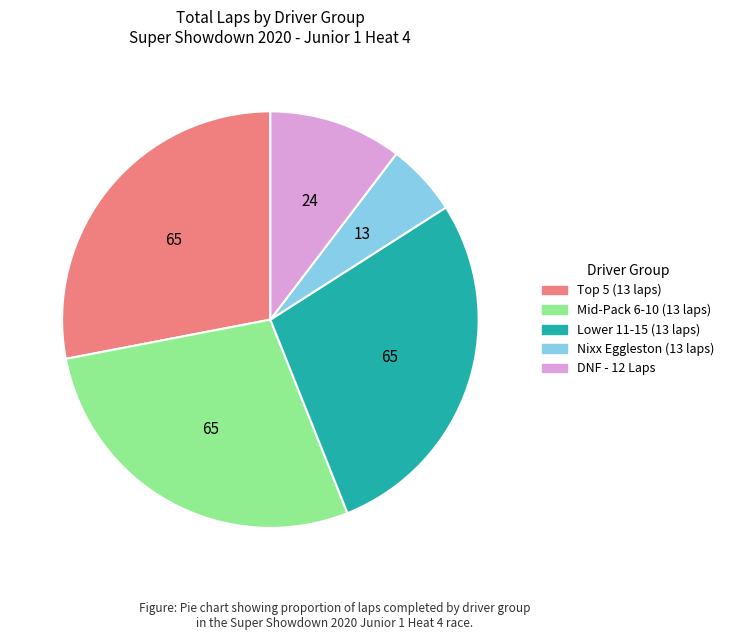

Does any single category account for the majority?

No